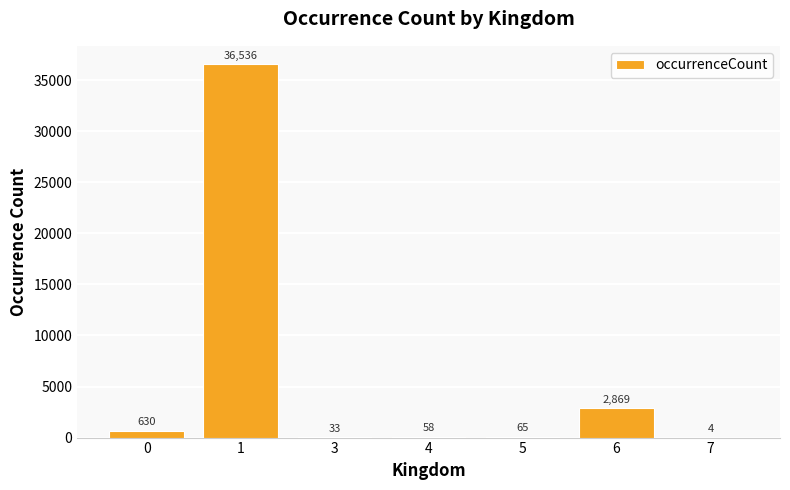

What is the sum of all values?

40195